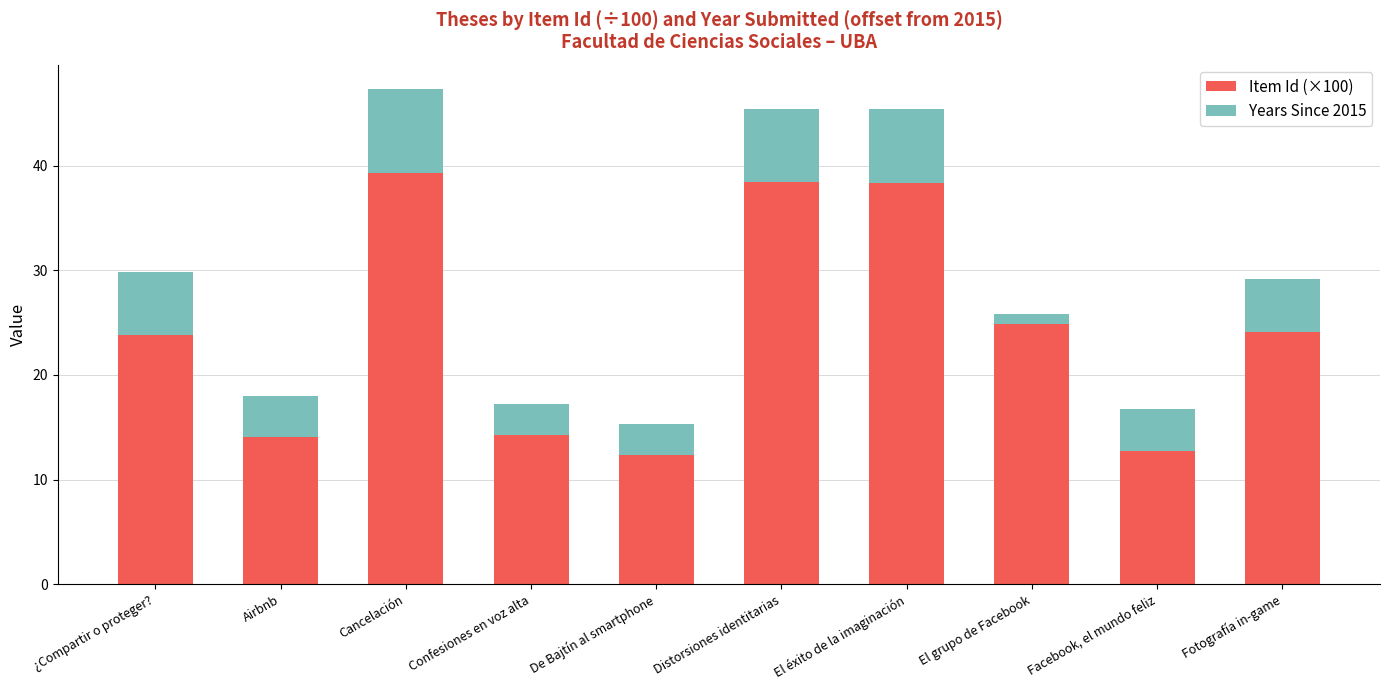

List the labels in order of Item Id (×100) value, largest first.

Cancelación, Distorsiones identitarias, El éxito de la imaginación, El grupo de Facebook, Fotografía in-game, ¿Compartir o proteger?, Confesiones en voz alta, Airbnb, Facebook, el mundo feliz, De Bajtín al smartphone